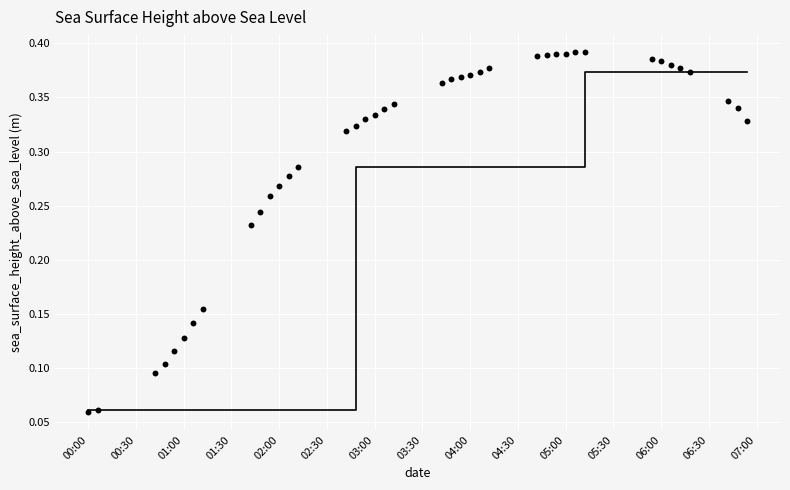

Count the number of points in this scatter plot.

40